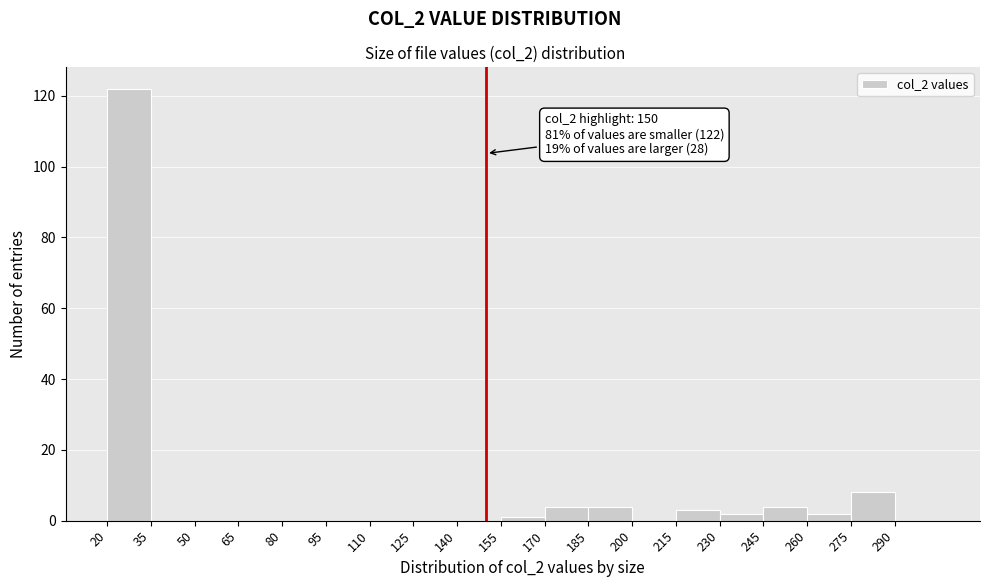

Over which range of the x-axis is the bar tallest?

20 to 35